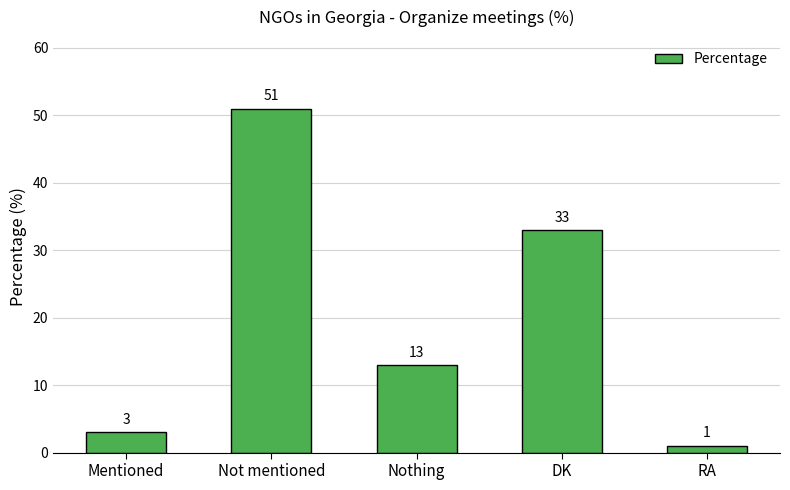

Approximately how many times larger is the value at RA compared to Mentioned?

0.3